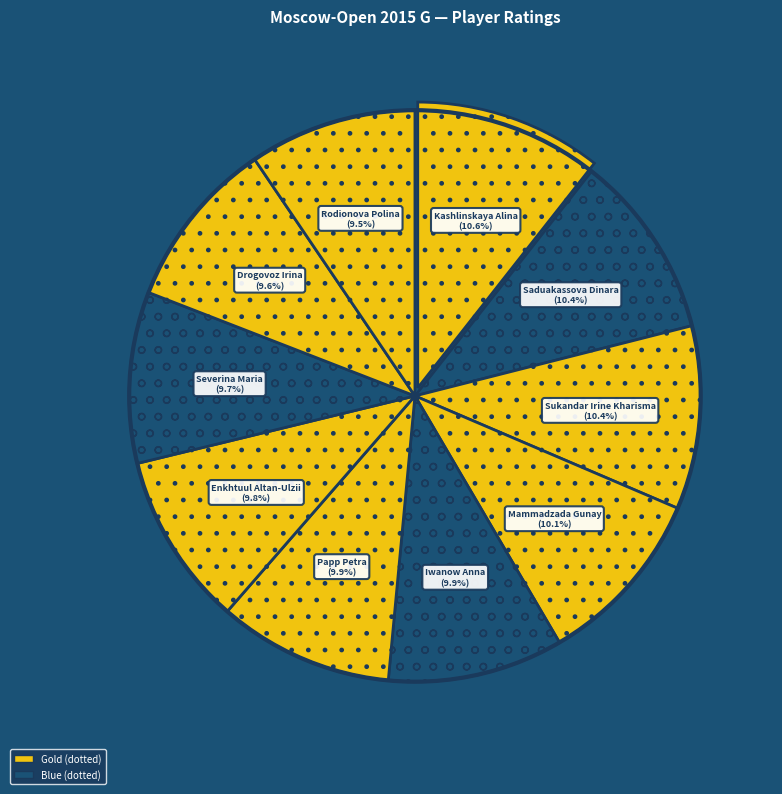

How many slices are in this pie chart?

10